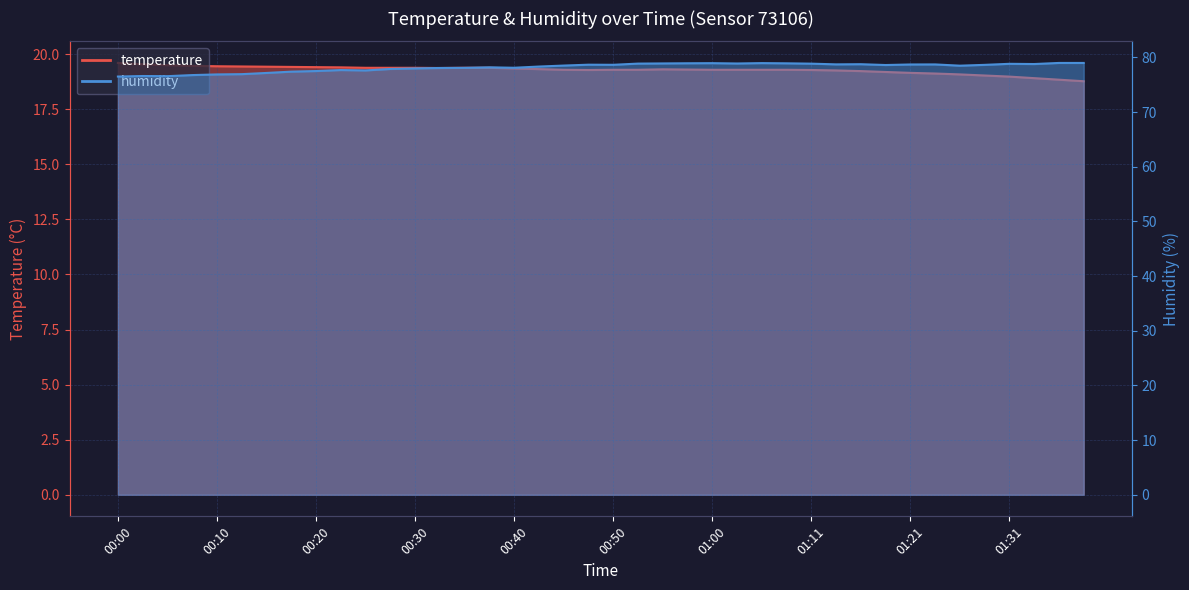

What are all the series names shown in the legend?

temperature, humidity